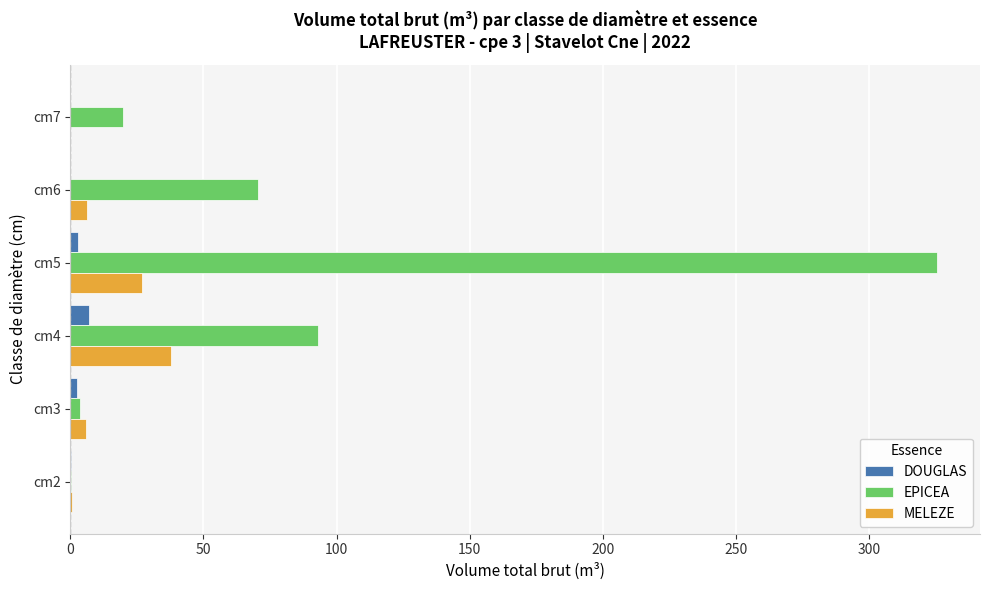

Which series has the largest total across all categories?

EPICEA